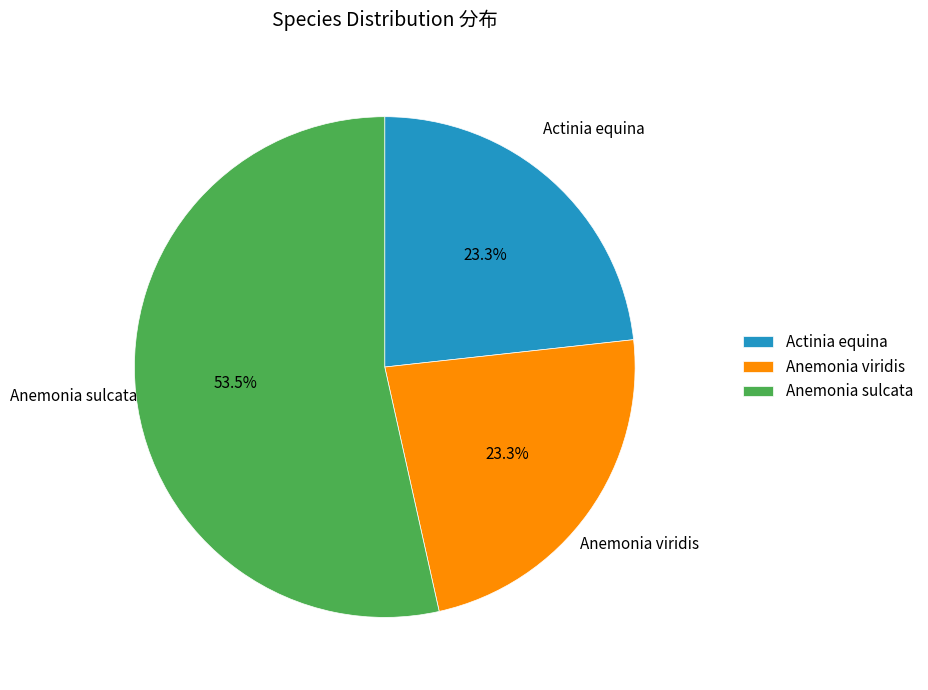

Does Anemonia sulcata represent more than half of the total?

Yes